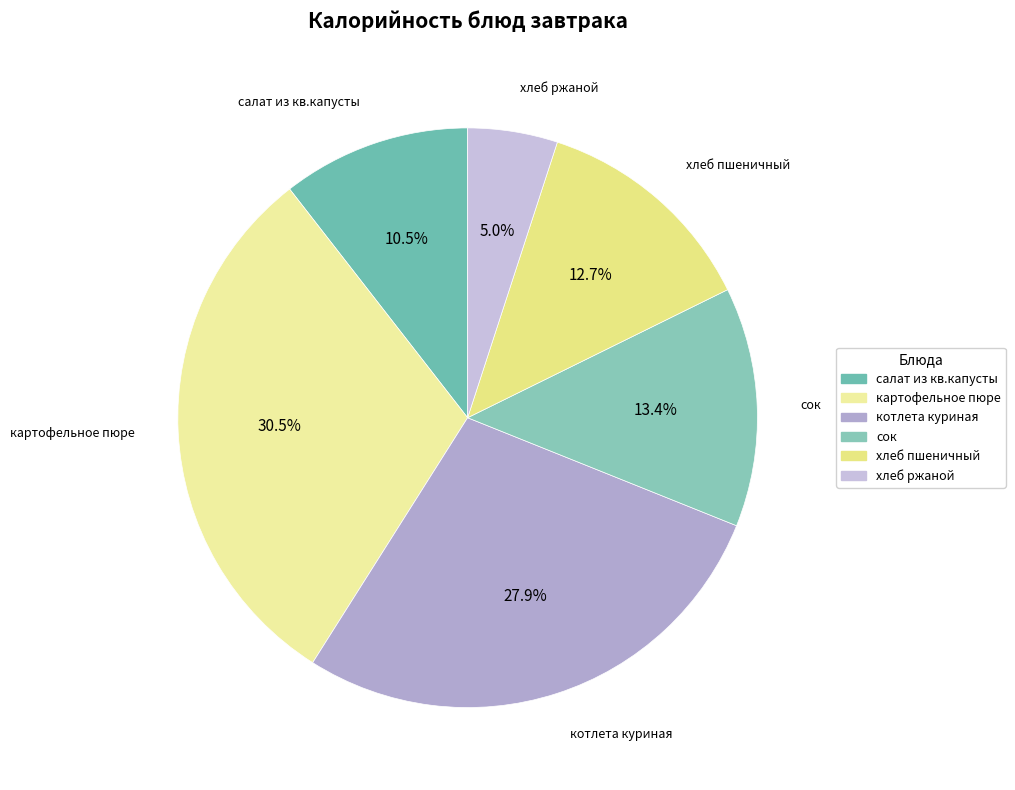

Do котлета куриная and хлеб пшеничный together represent more than half of the pie?

No